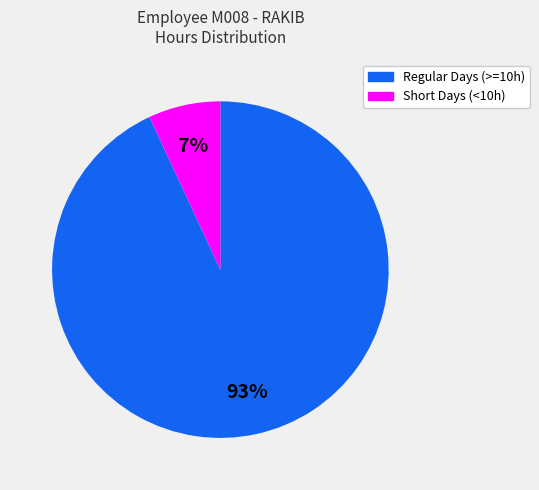

To the nearest percent, what is the difference between the largest and smallest slice percentages?

86%